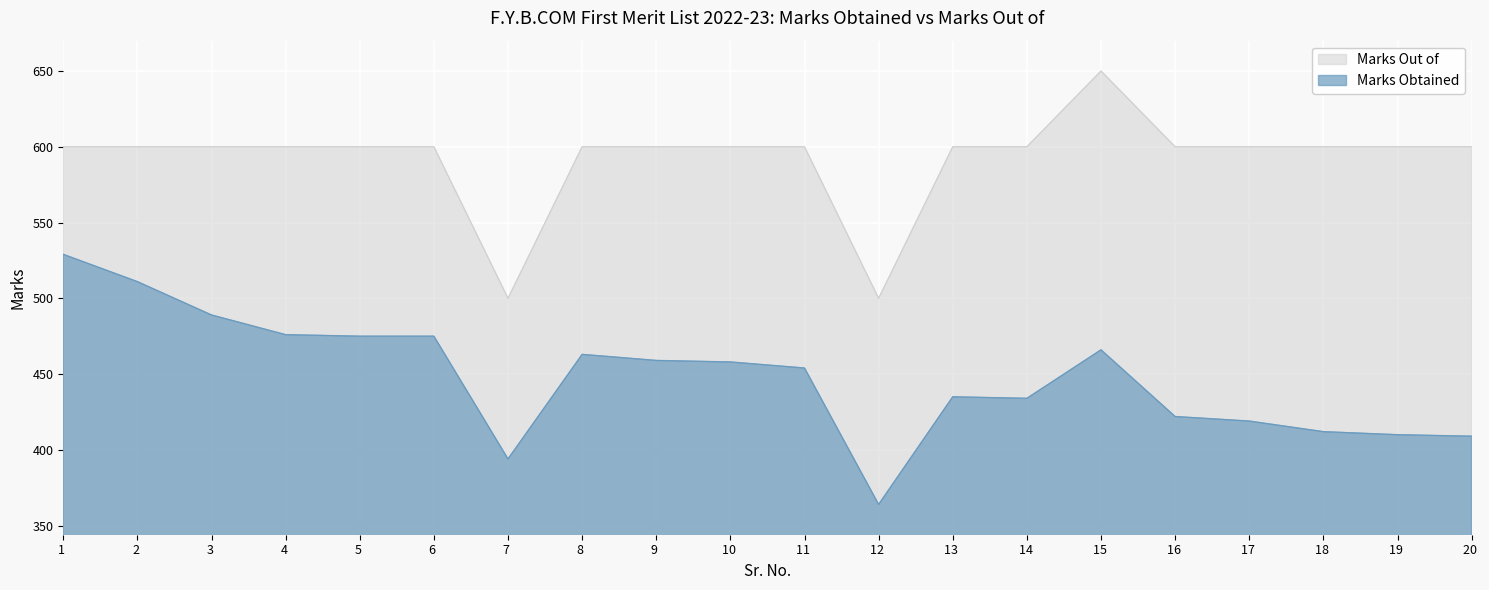

At which category does Marks Obtained reach its first local valley?

7